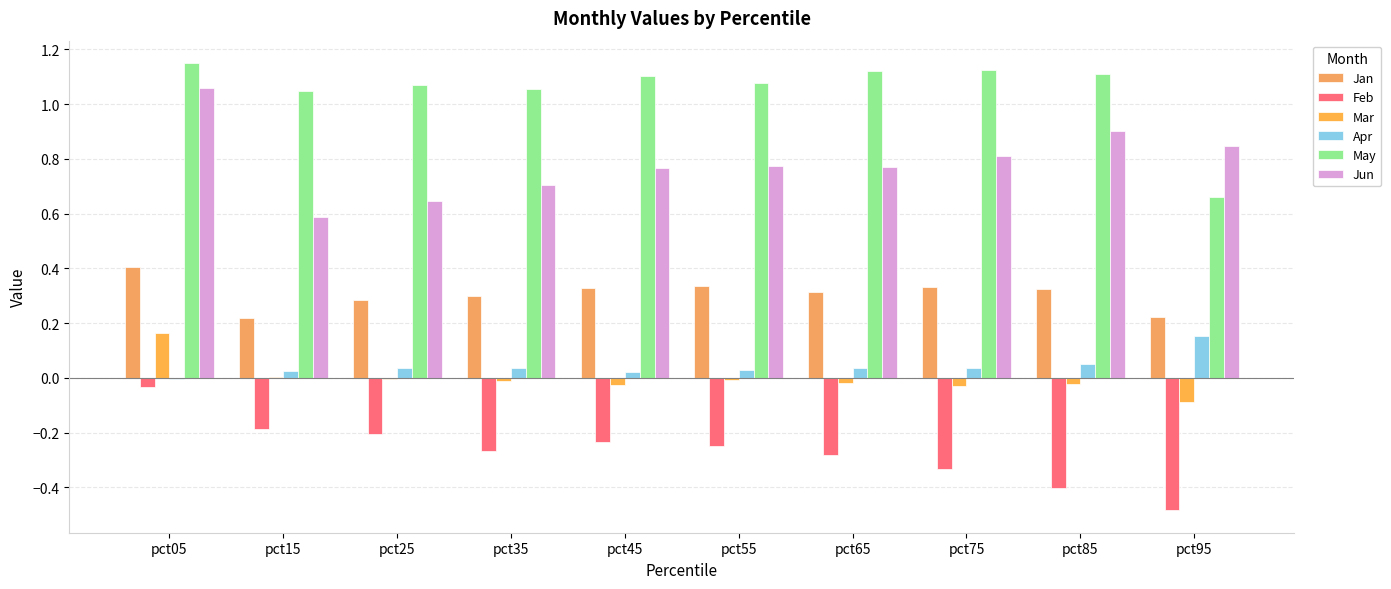

Rank the categories by Jan value from lowest to highest.

pct15, pct95, pct25, pct35, pct65, pct85, pct45, pct75, pct55, pct05